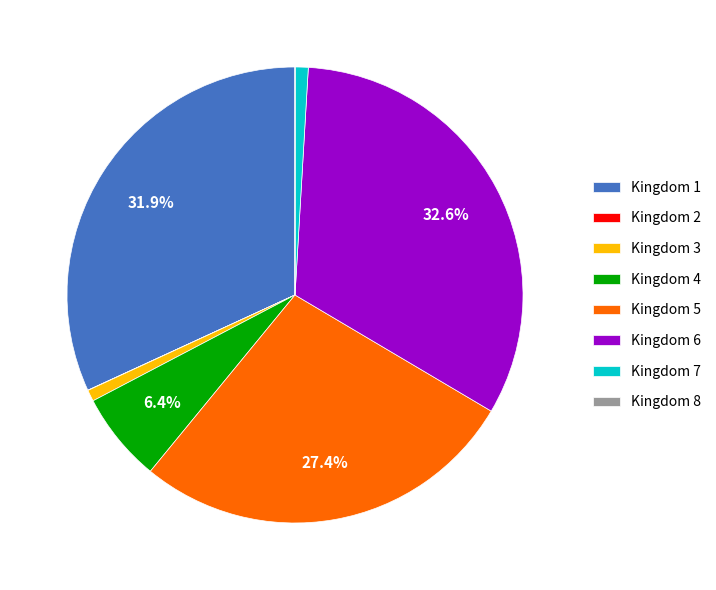

To the nearest percent, what is the average slice percentage?

12%